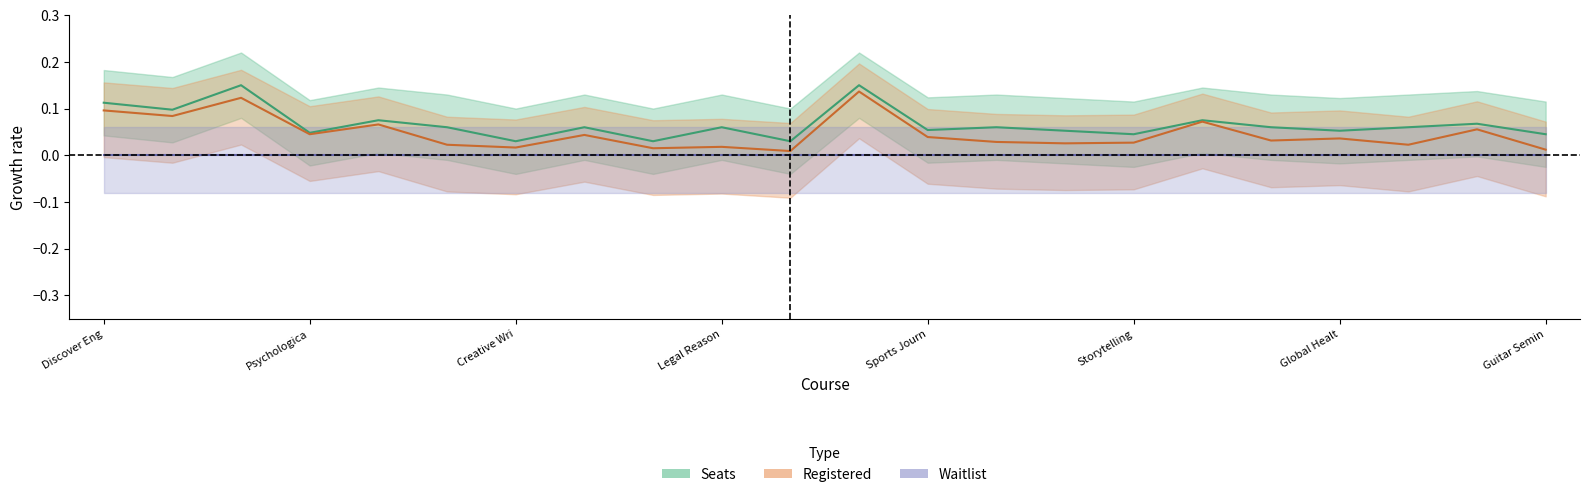

Which series has the largest total across all categories?

Seats